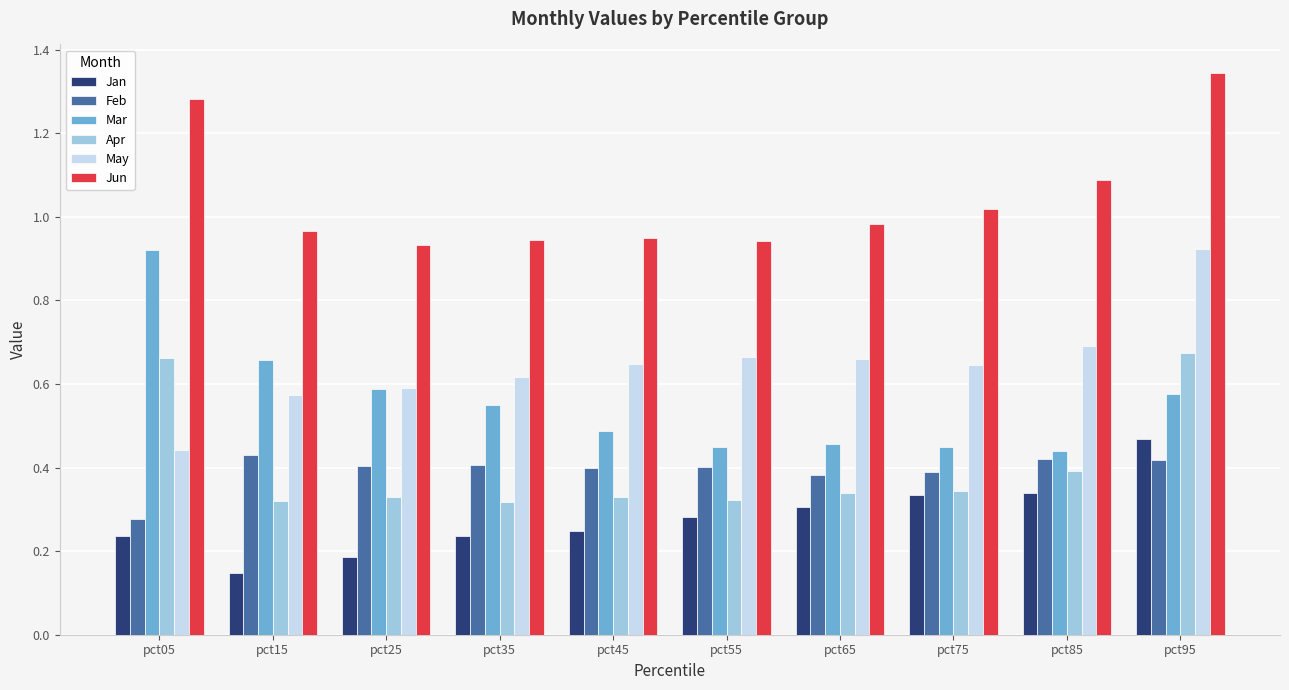

Count the Apr values in the range 0 to 1.

10